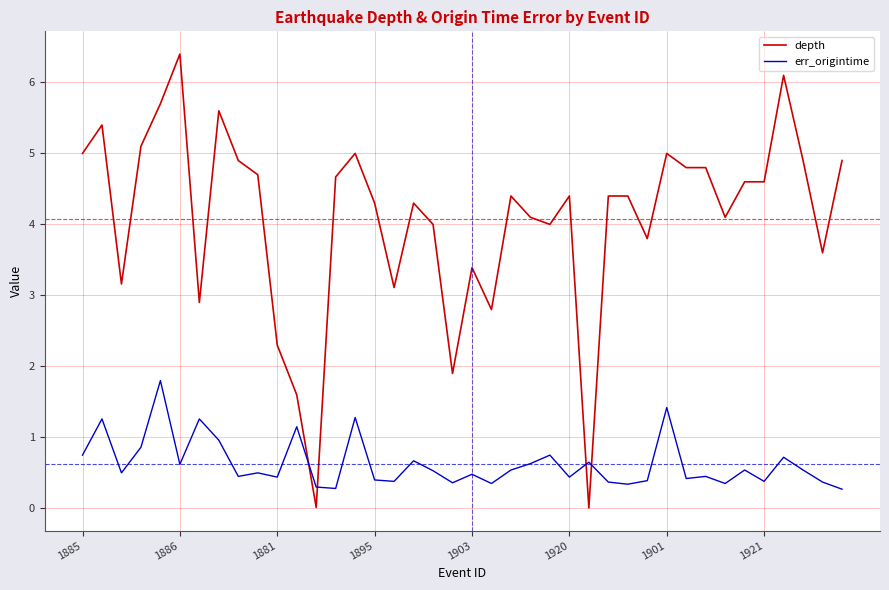

True or false: depth and err_origintime cross at least once.

True